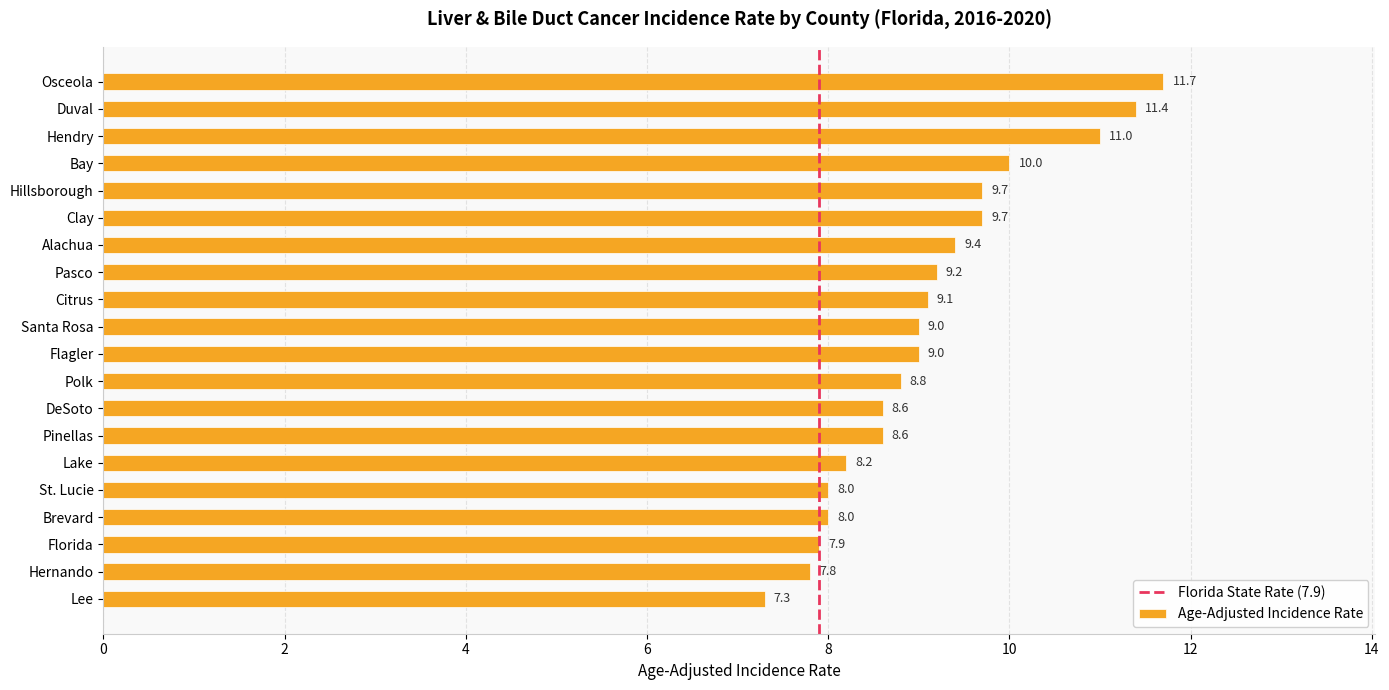

What is the change in value from Bay to Hernando?

-2.2